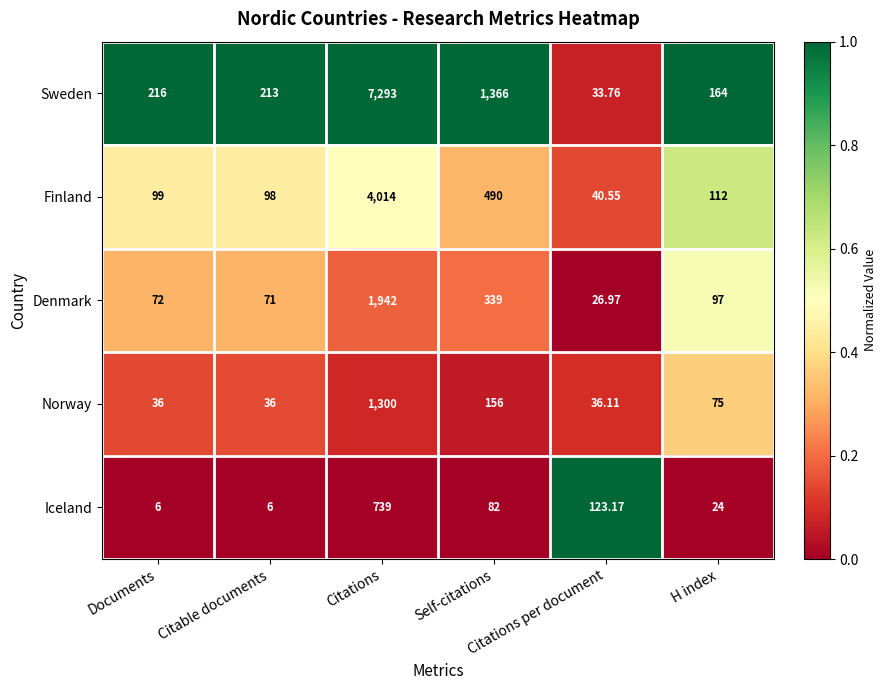

Which series has the largest total across all categories?

Sweden